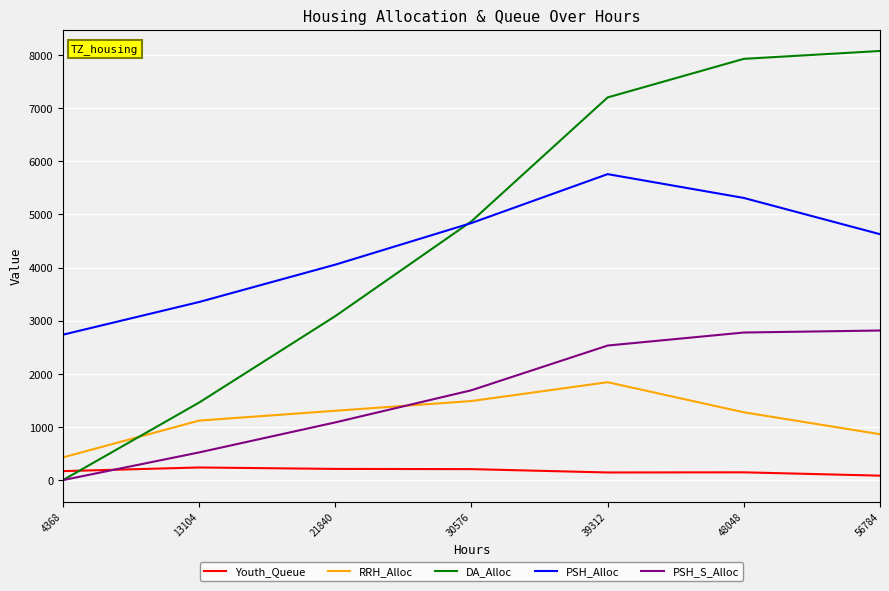

Which label corresponds to the smallest value in the chart?

4368